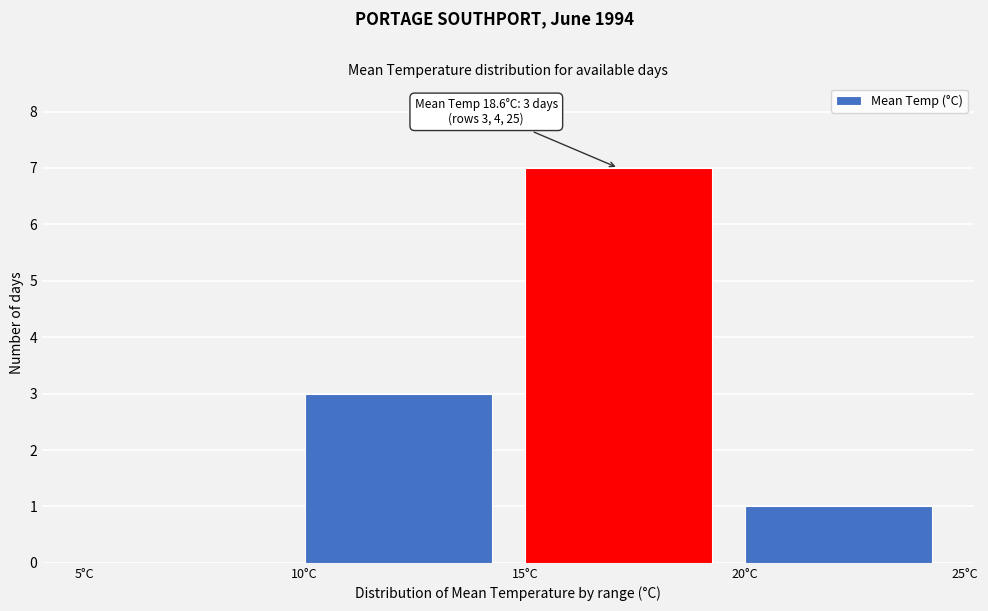

Over which range of the x-axis is the bar tallest?

15 to 20